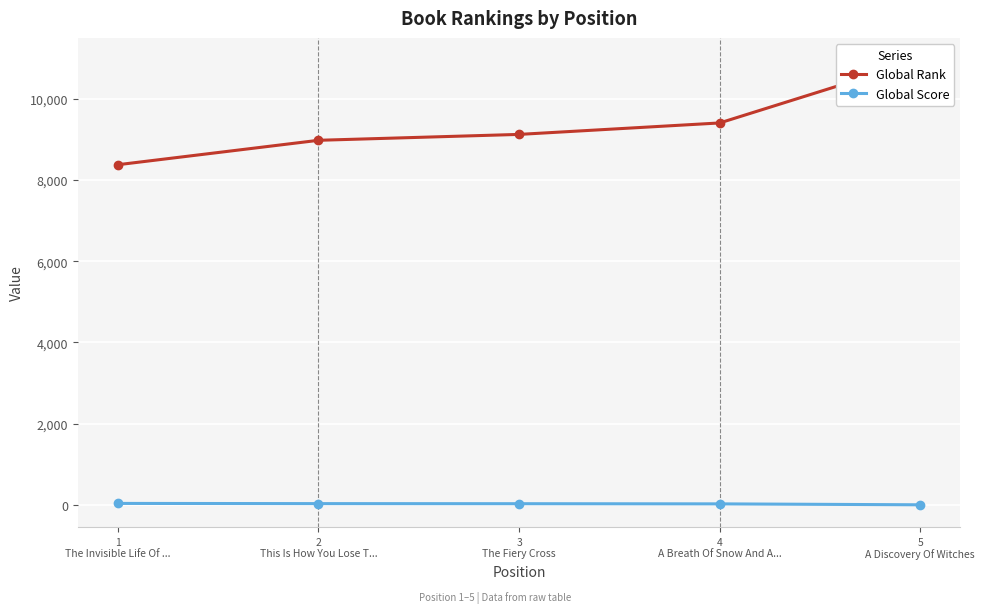

List the labels in order of Global Rank value, smallest first.

1
The Invisible Life Of ..., 2
This Is How You Lose T..., 3
The Fiery Cross, 4
A Breath Of Snow And A..., 5
A Discovery Of Witches